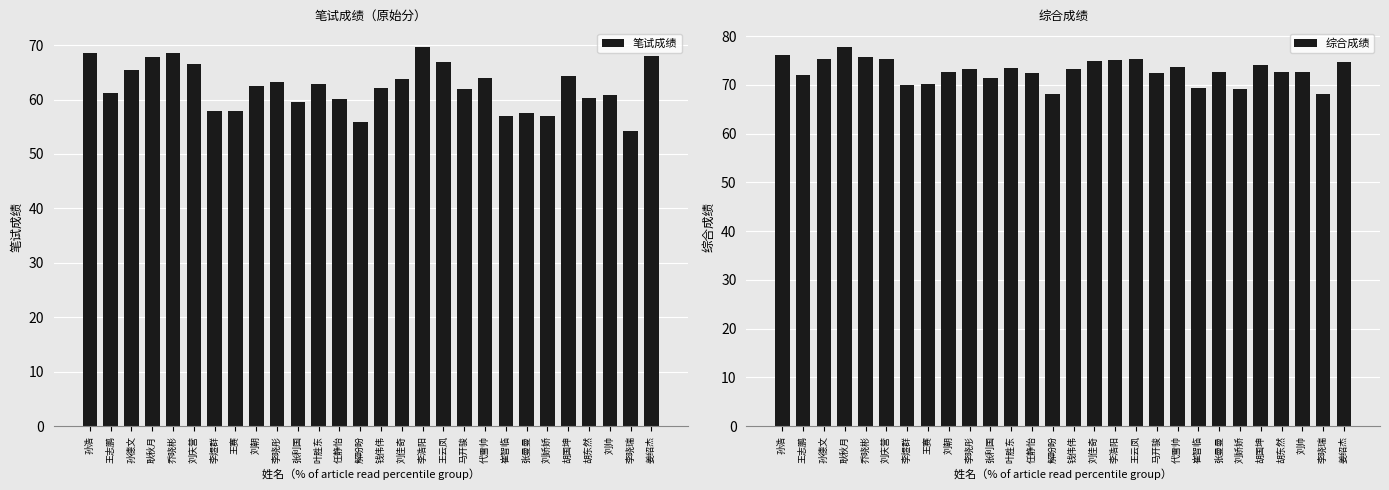

How many bars are there in each group?

2